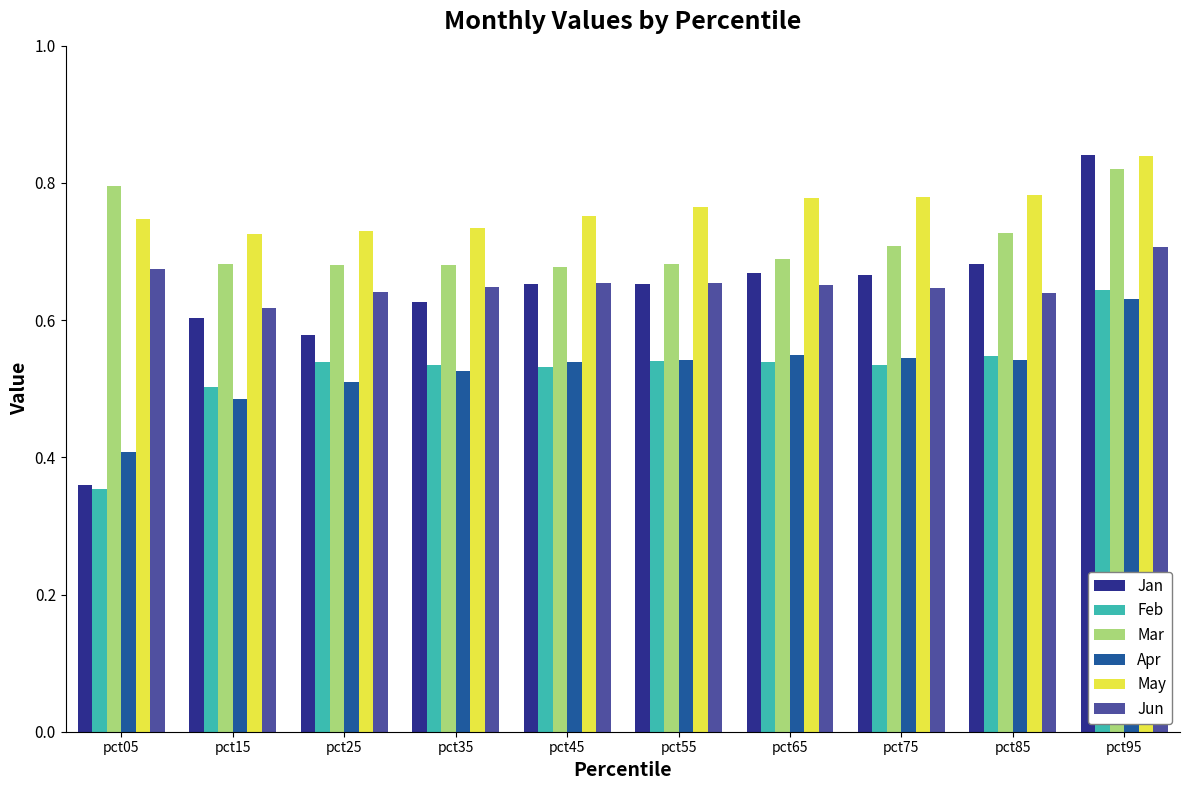

Which series has the largest range (max minus min)?

Jan